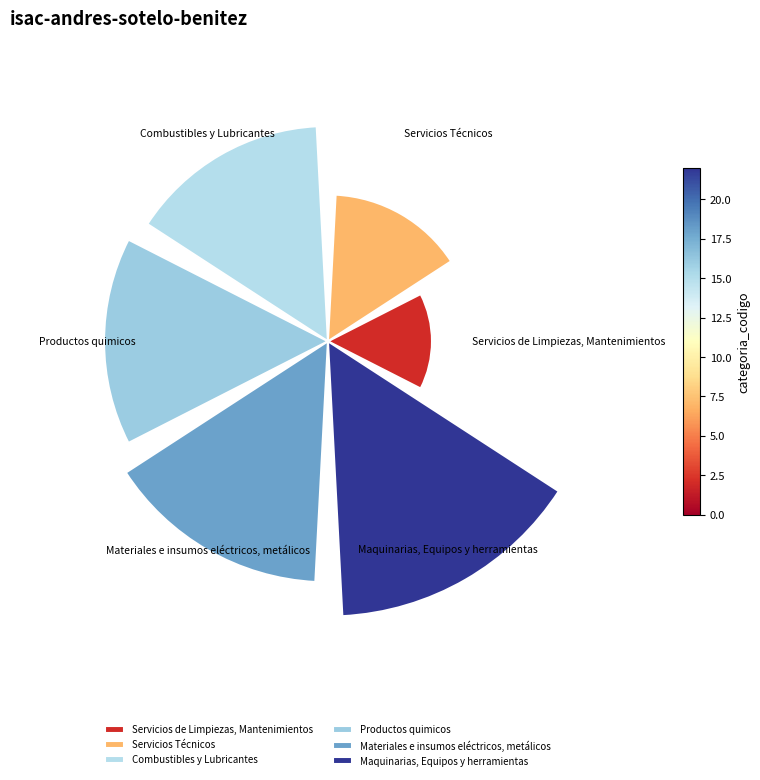

To the nearest percent, what is the difference between the largest and smallest slice percentages?

14%